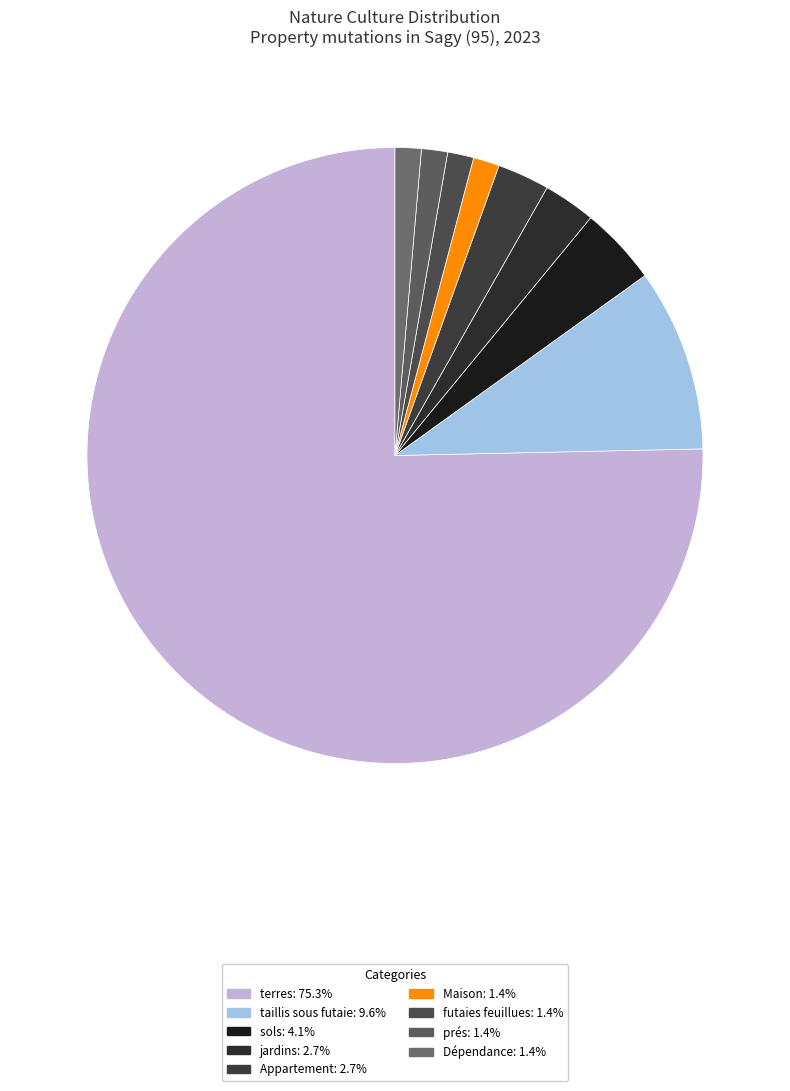

What percentage is the Maison slice, to the nearest percent?

1%